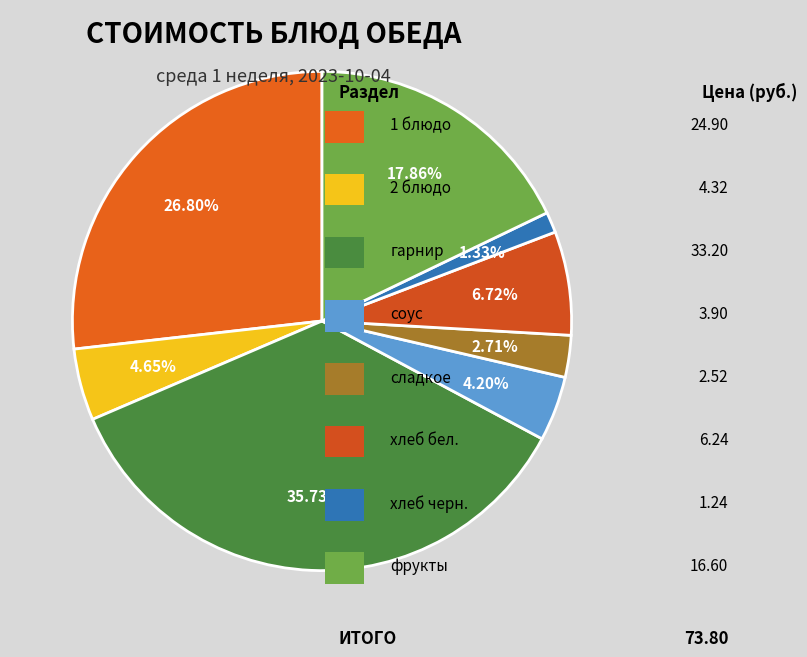

Is there a majority slice in this chart?

No